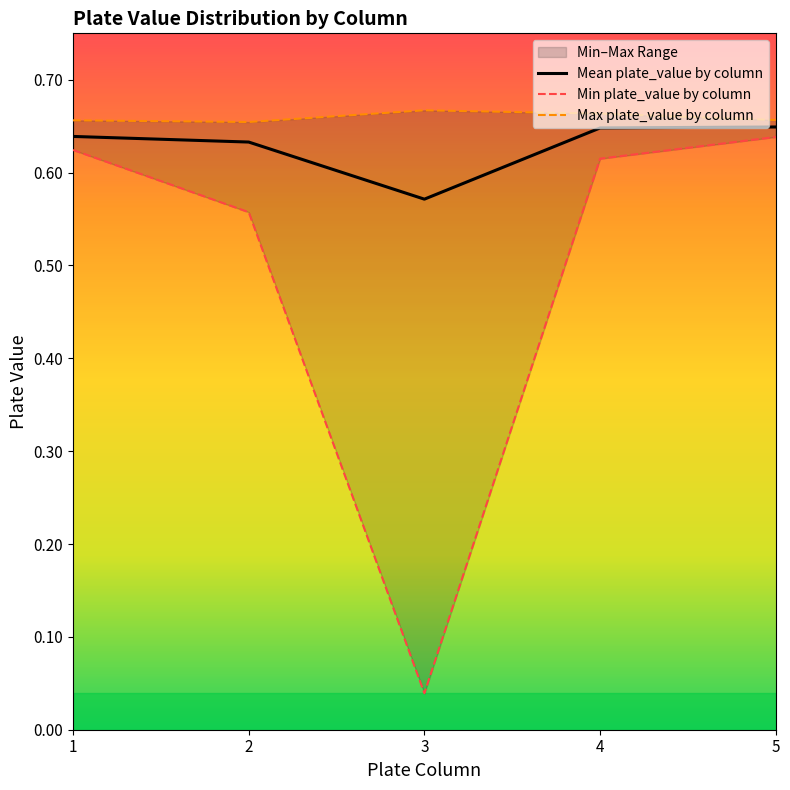

What is the difference between the second highest and minimum values in the Min plate_value by column series?

0.6